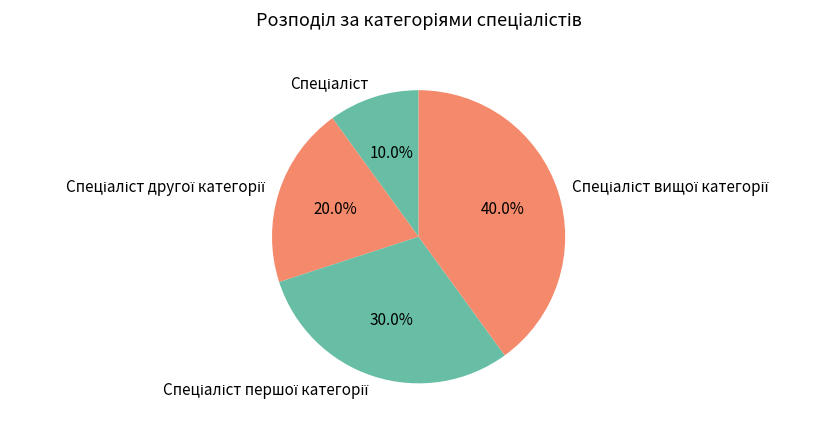

Is there a majority slice in this chart?

No